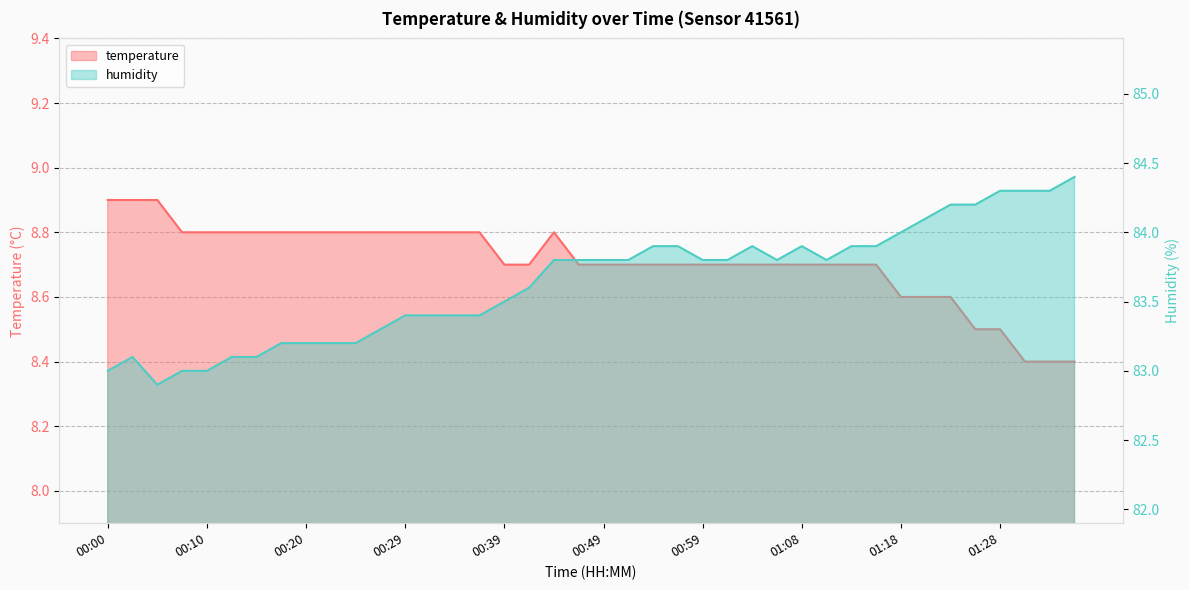

How many lines are shown in the chart?

2